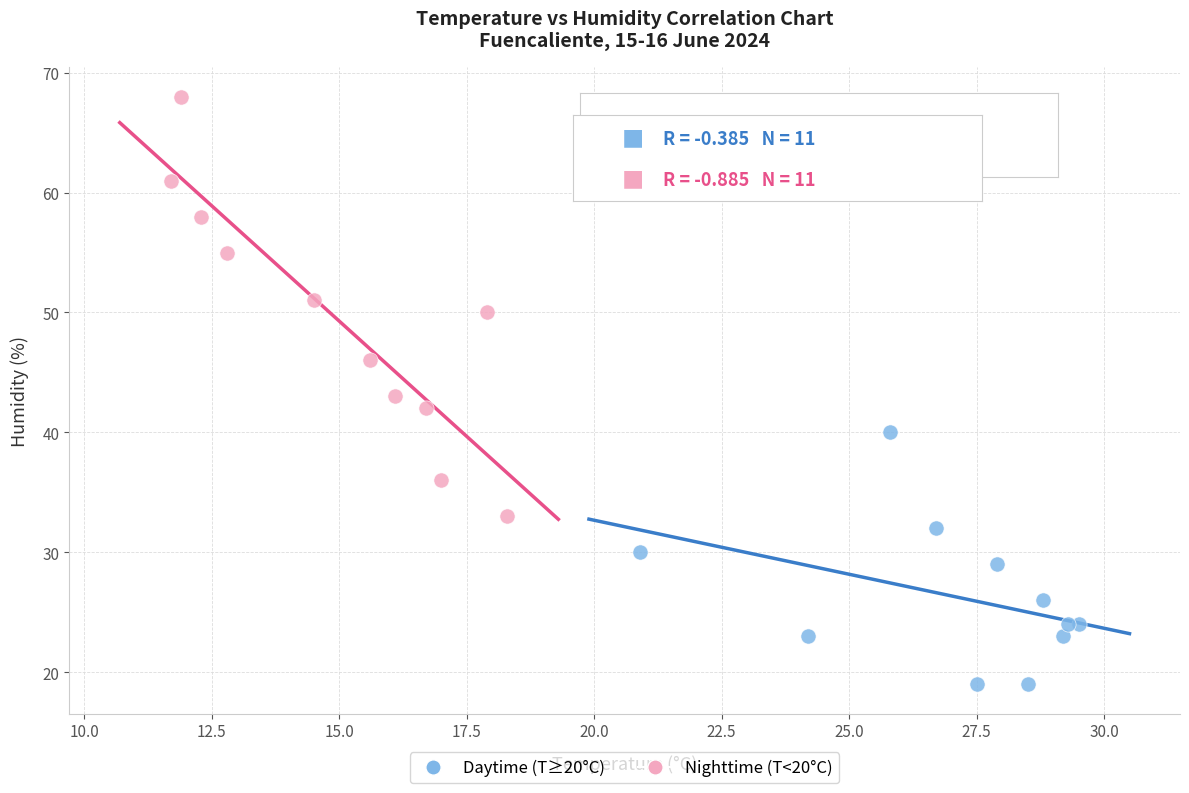

Which series has the largest Y range (max minus min)?

Nighttime (T<20°C)